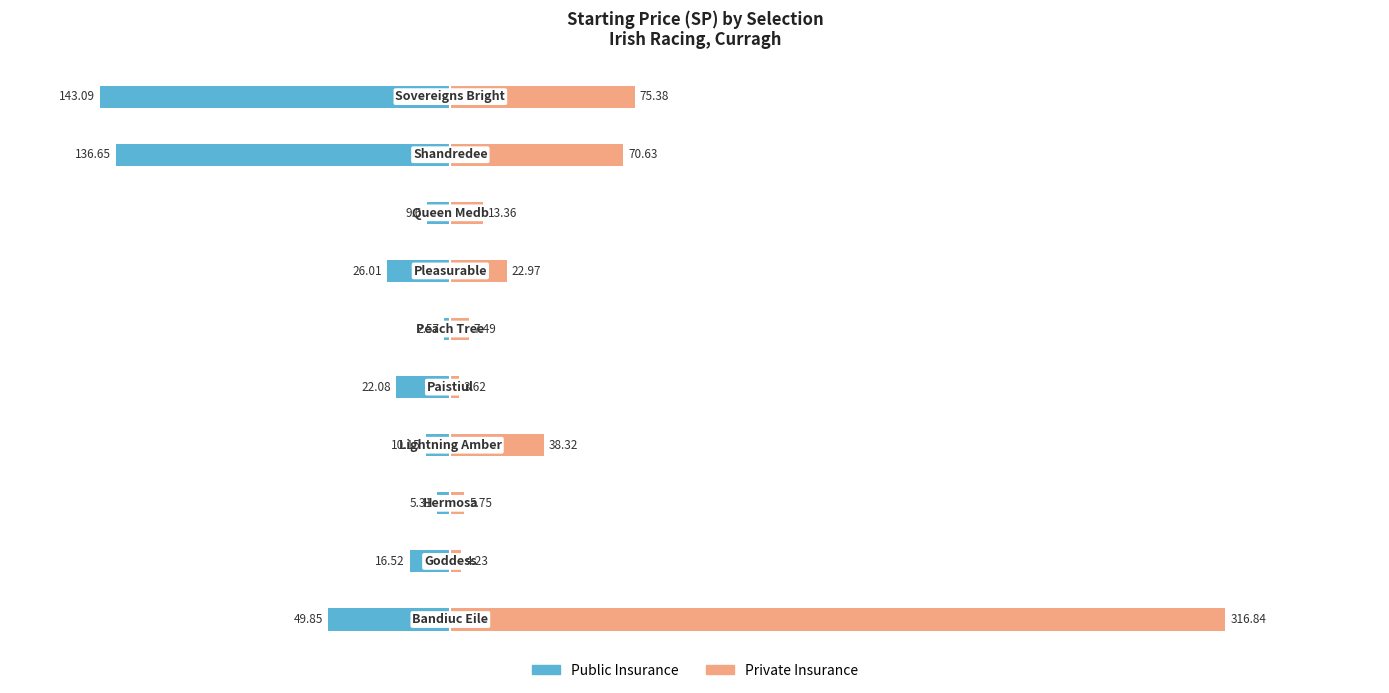

What is the sum of all Private Insurance values?

558.6